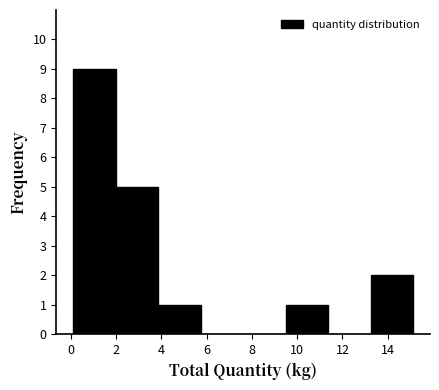

Reading left to right, transcribe this chart: for each bar, give the range it covers on the x-axis and its height. Neither the bar edges nor the heights are printed on the chart, so give them approximately, as read against the axes.

0.2 to 2.0: 9
2.0 to 3.8: 5
3.8 to 5.8: 1
5.8 to 7.6: 0
7.6 to 9.4: 0
9.4 to 11.4: 1
11.4 to 13.2: 0
13.2 to 15.2: 2